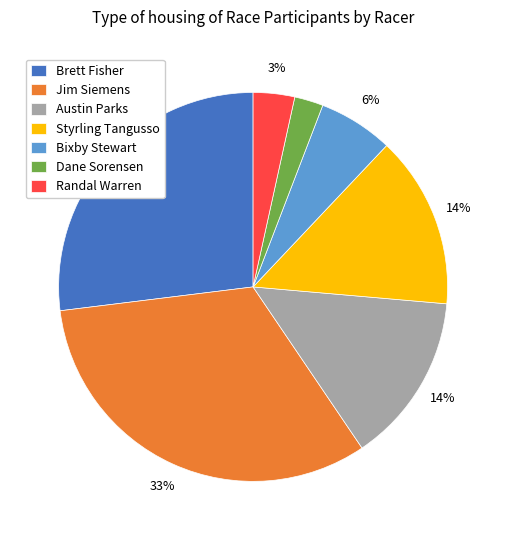

To the nearest percent, what percentage of the pie is Dane Sorensen?

2%